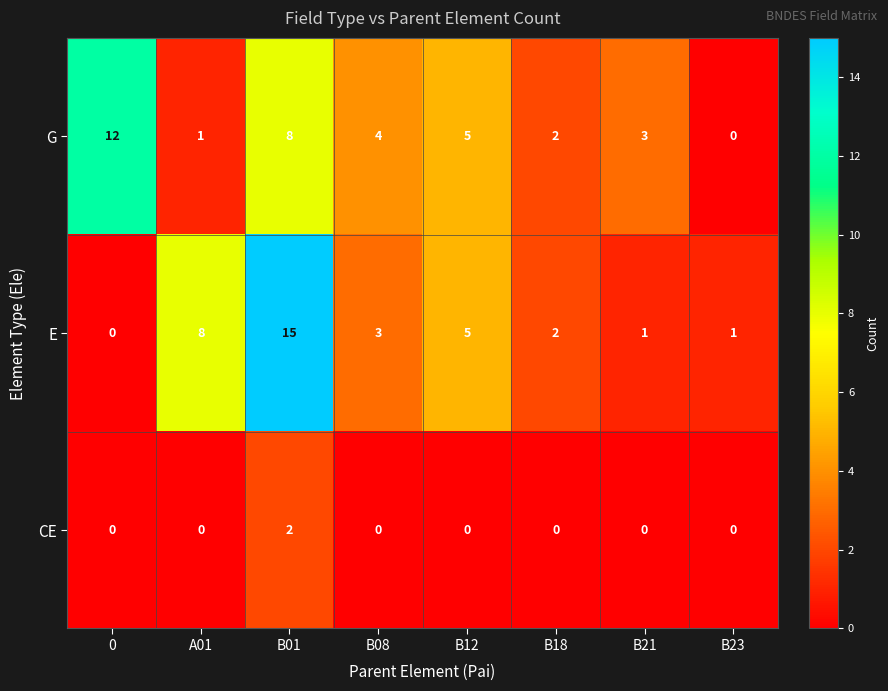

The E series shows 9 at B12. True or false?

False